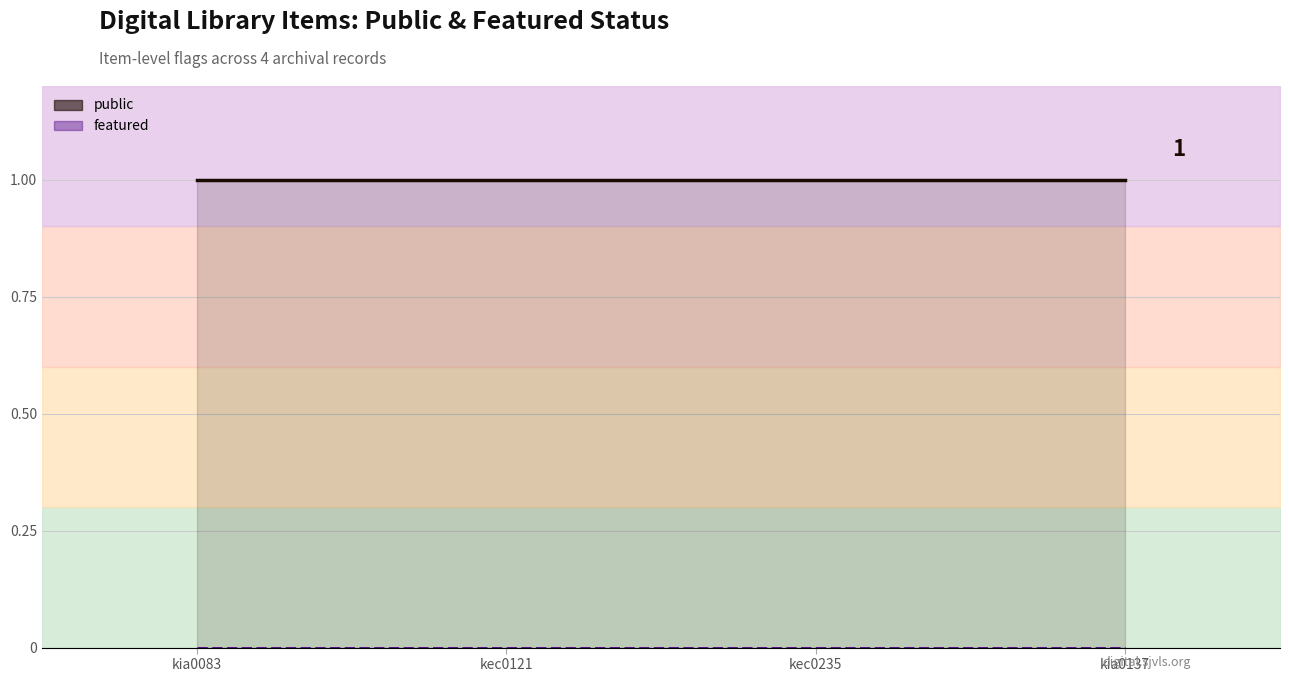

True or false: featured has more than 0 interior local peaks.

False